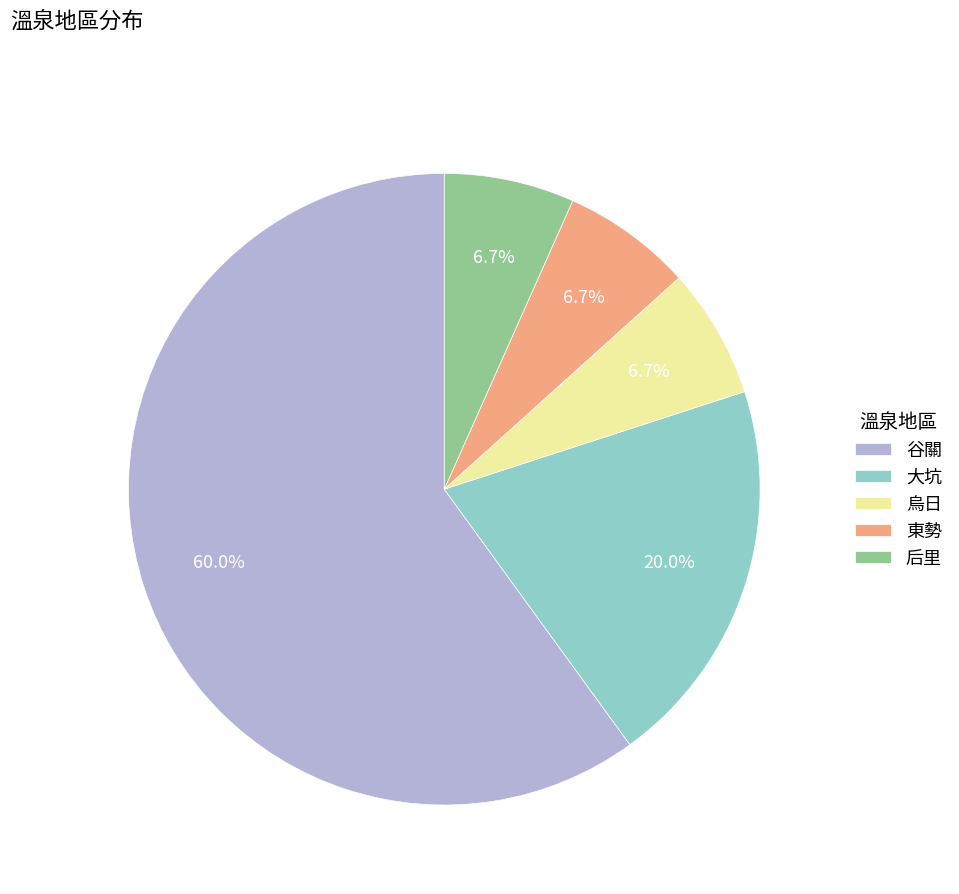

Approximately how many times larger is the value at 大坑 compared to 烏日?

3.0